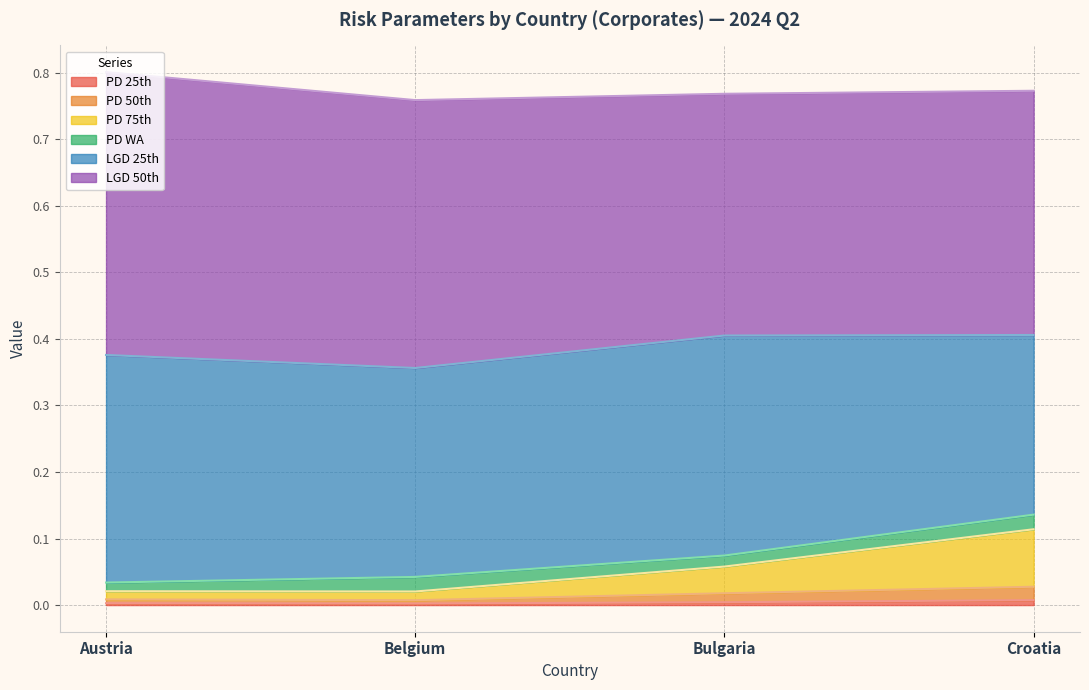

What is the label of the 4th point from the left?

Croatia